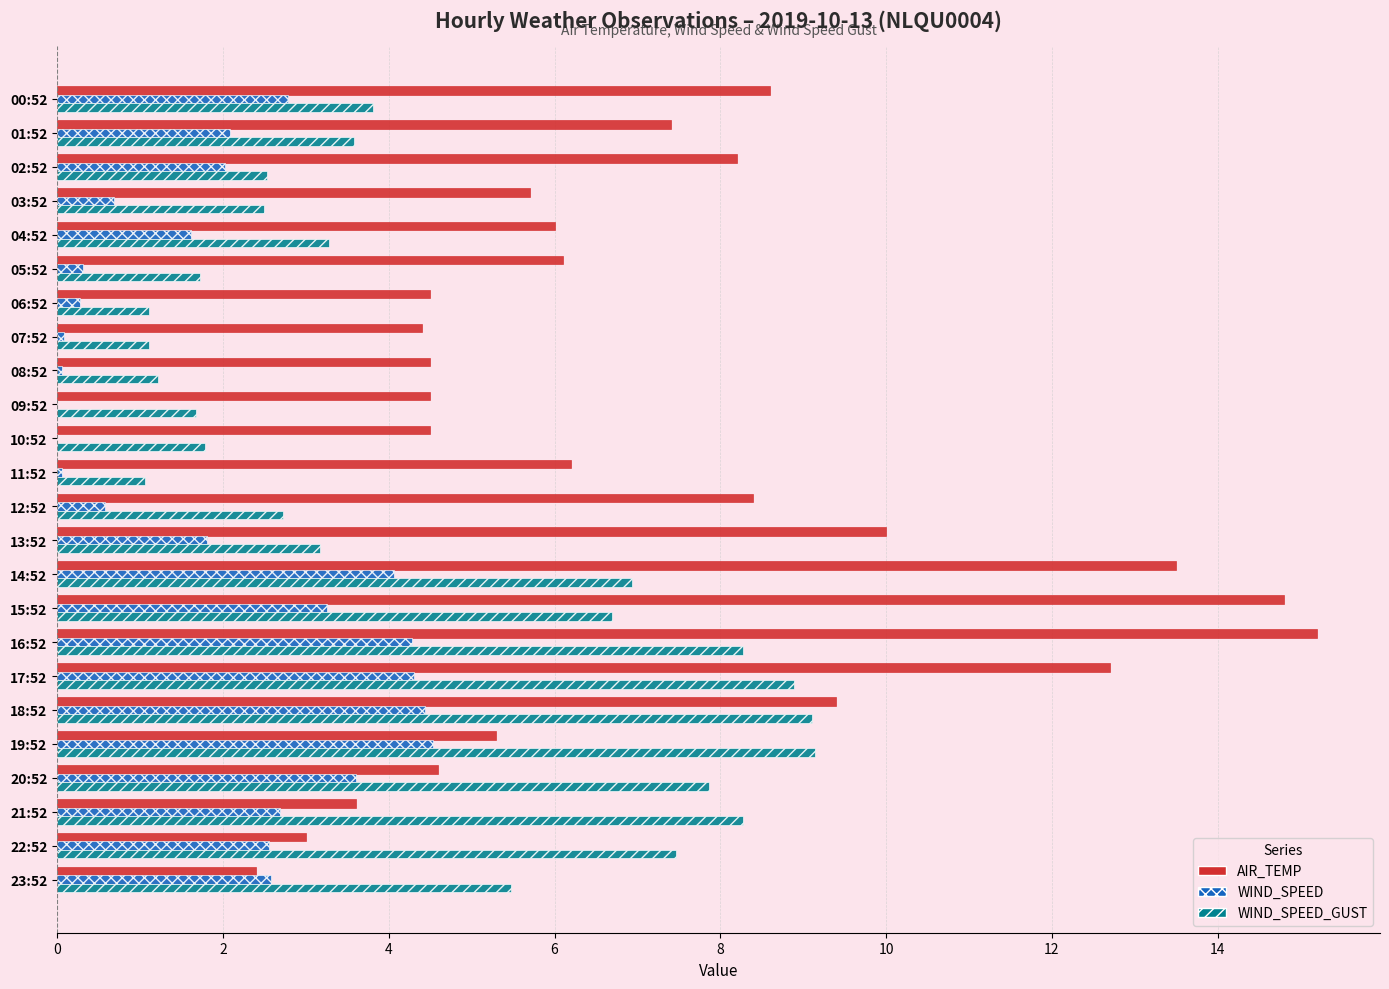

What is the sum of all WIND_SPEED_GUST values?

109.4